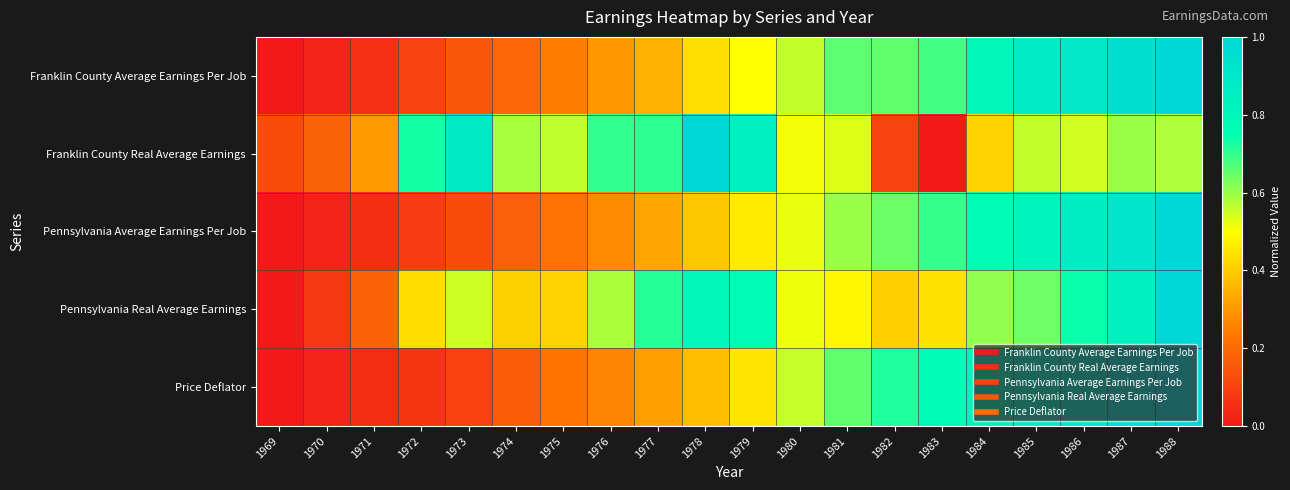

Reading left to right, extract all data points from this chart.

Franklin County Average Earnings Per Job: 1969=0.0	1970=0.0	1971=0.1	1972=0.1	1973=0.2	1974=0.2	1975=0.2	1976=0.3	1977=0.3	1978=0.4	1979=0.5	1980=0.6	1981=0.7	1982=0.7	1983=0.7	1984=0.8	1985=0.9	1986=0.9	1987=0.9	1988=1.0
Franklin County Real Average Earnings: 1969=0.1	1970=0.2	1971=0.3	1972=0.7	1973=0.9	1974=0.6	1975=0.6	1976=0.7	1977=0.7	1978=1.0	1979=0.8	1980=0.5	1981=0.5	1982=0.1	1983=0.0	1984=0.4	1985=0.6	1986=0.5	1987=0.6	1988=0.6
Pennsylvania Average Earnings Per Job: 1969=0.0	1970=0.0	1971=0.1	1972=0.1	1973=0.1	1974=0.2	1975=0.2	1976=0.3	1977=0.3	1978=0.4	1979=0.5	1980=0.5	1981=0.6	1982=0.6	1983=0.7	1984=0.8	1985=0.8	1986=0.9	1987=0.9	1988=1.0
Pennsylvania Real Average Earnings: 1969=0.0	1970=0.1	1971=0.2	1972=0.4	1973=0.5	1974=0.4	1975=0.4	1976=0.6	1977=0.7	1978=0.8	1979=0.8	1980=0.5	1981=0.5	1982=0.4	1983=0.4	1984=0.6	1985=0.6	1986=0.7	1987=0.8	1988=1.0
Price Deflator: 1969=0.0	1970=0.0	1971=0.0	1972=0.1	1973=0.1	1974=0.2	1975=0.2	1976=0.3	1977=0.3	1978=0.4	1979=0.5	1980=0.6	1981=0.7	1982=0.7	1983=0.8	1984=0.8	1985=0.9	1986=0.9	1987=0.9	1988=1.0